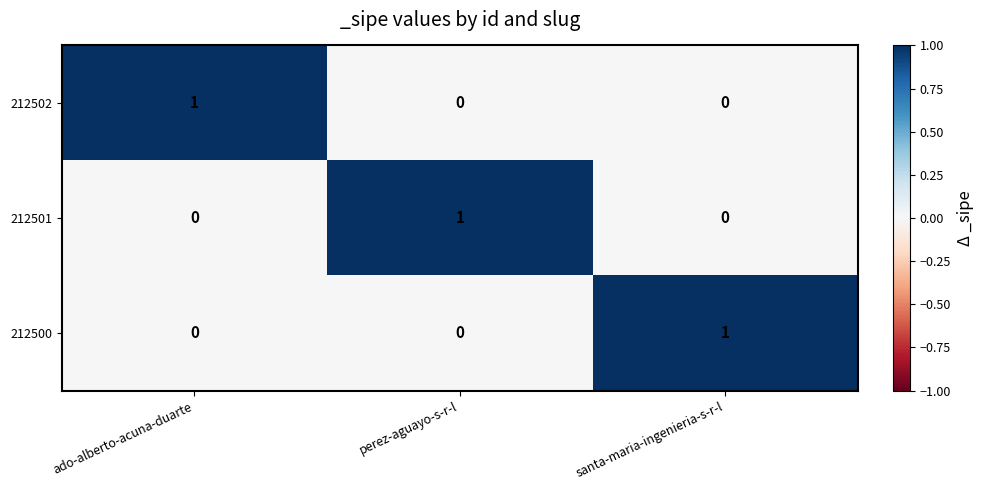

What is the total value across all series at perez-aguayo-s-r-l?

1